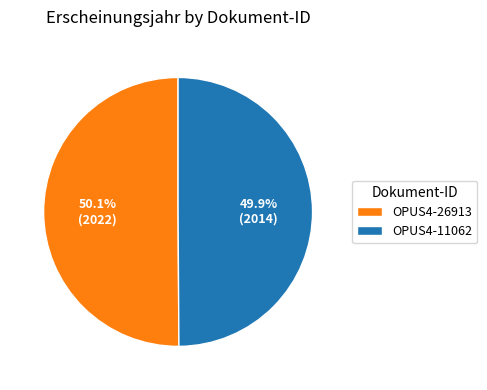

How many slices are in this pie chart?

2